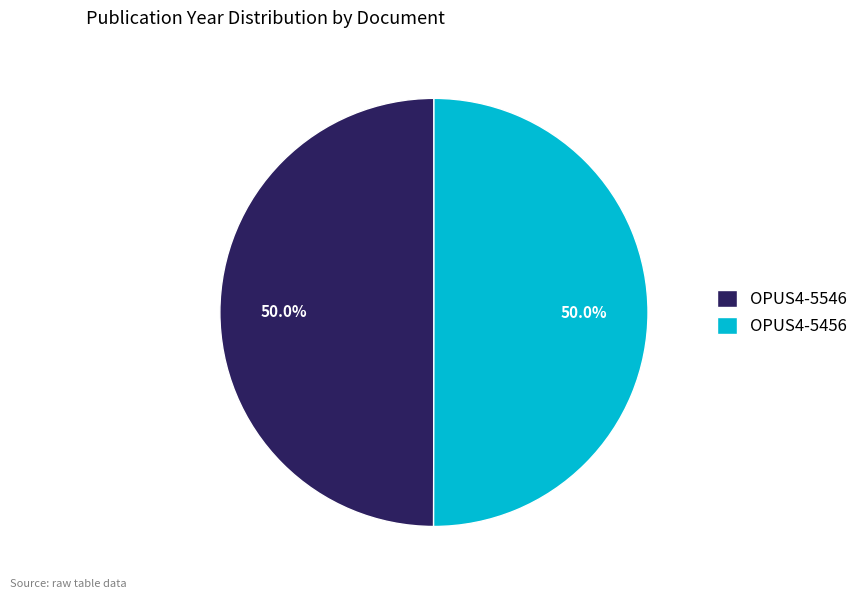

Combined, what portion of the pie is OPUS4-5456 and OPUS4-5546?

100.0%